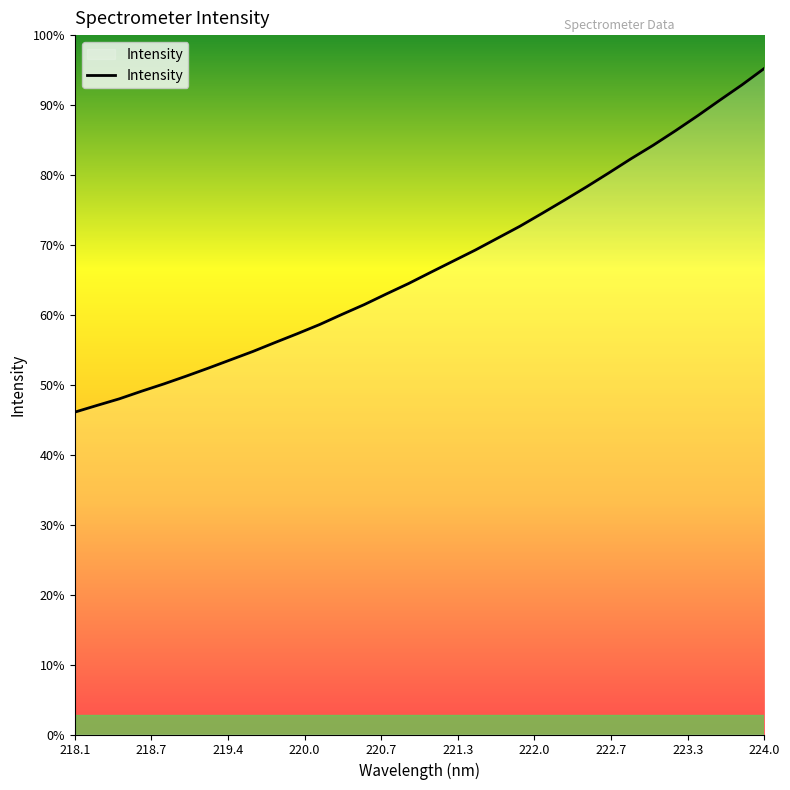

Is this an area chart (filled region under the line)?

Yes